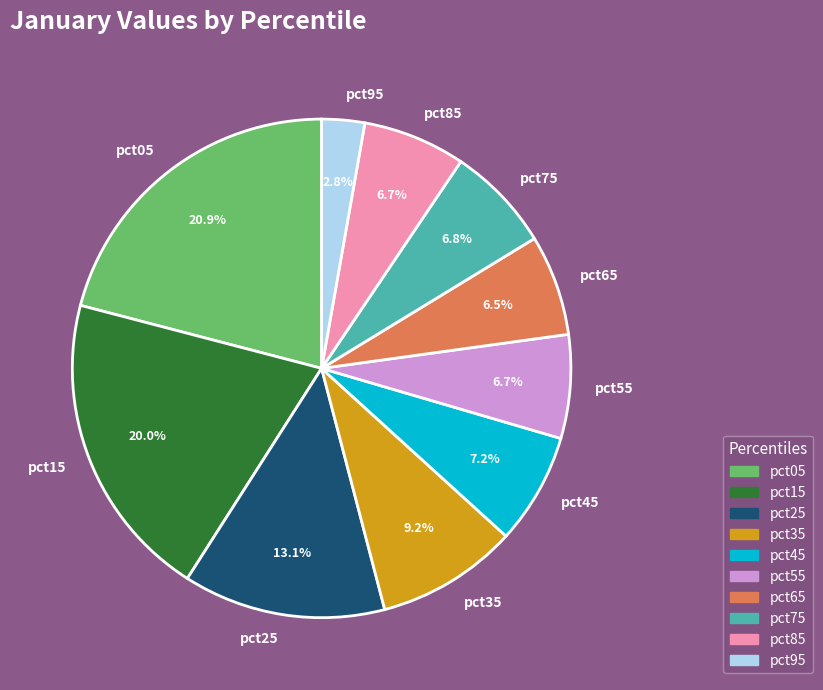

Combined, do pct25 and pct45 account for over 50%?

No